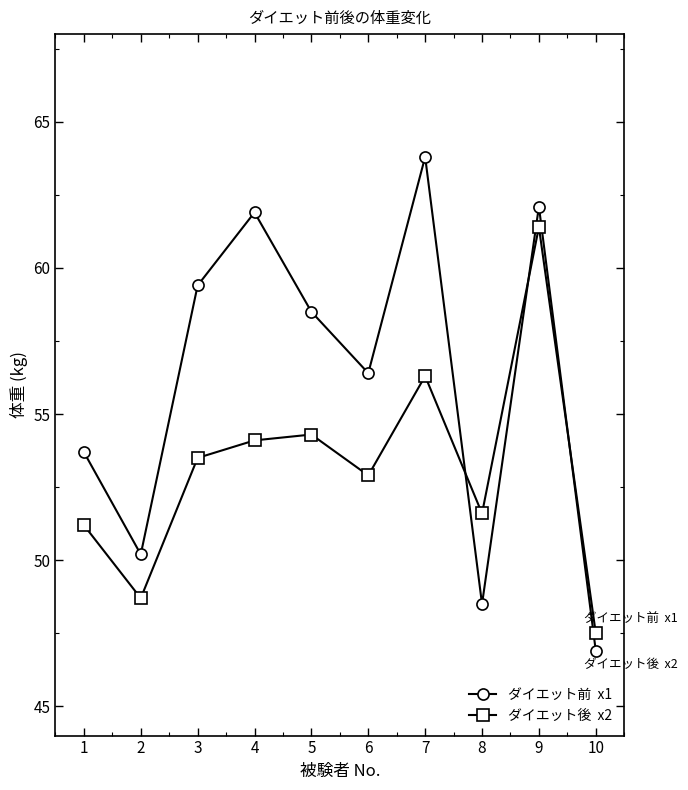

What is the spread (max minus min) of values at 10?

0.6